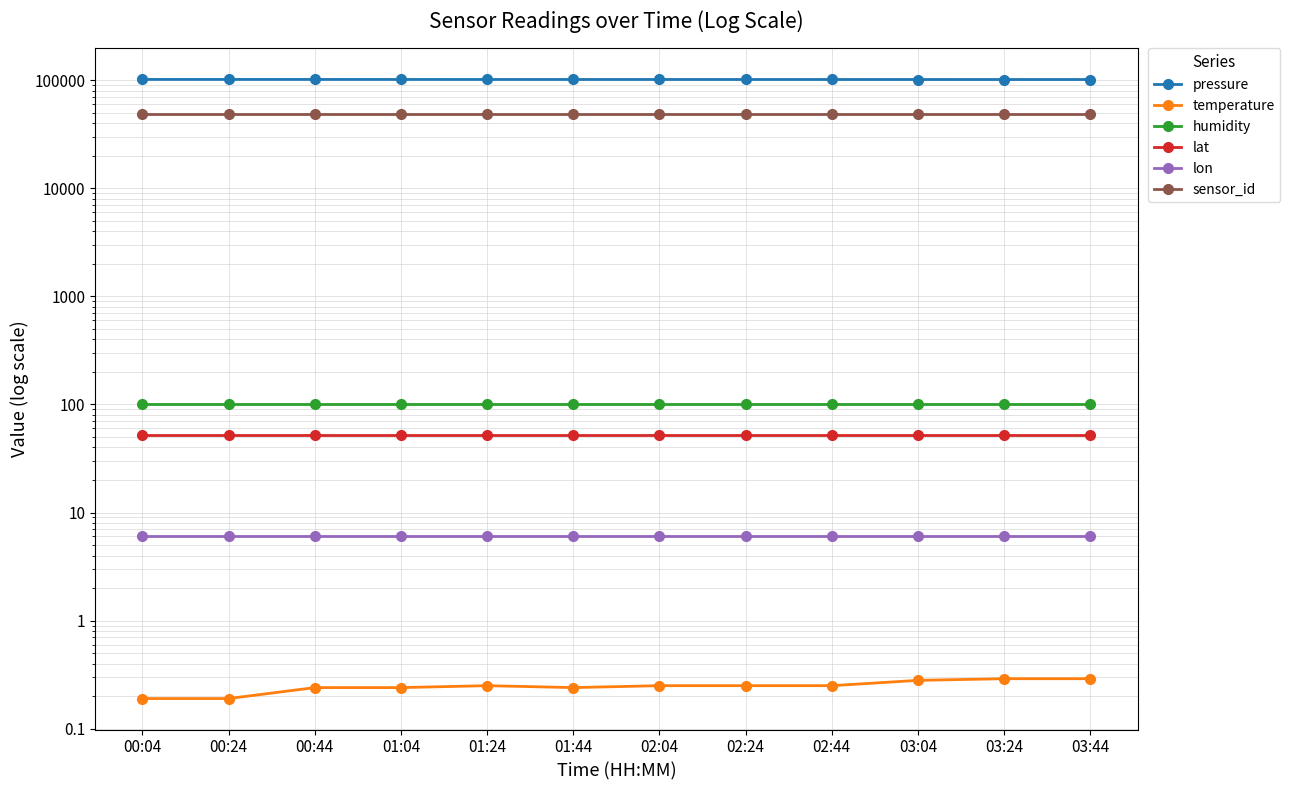

True or false: lon has more than 0 points higher than both neighbors.

False